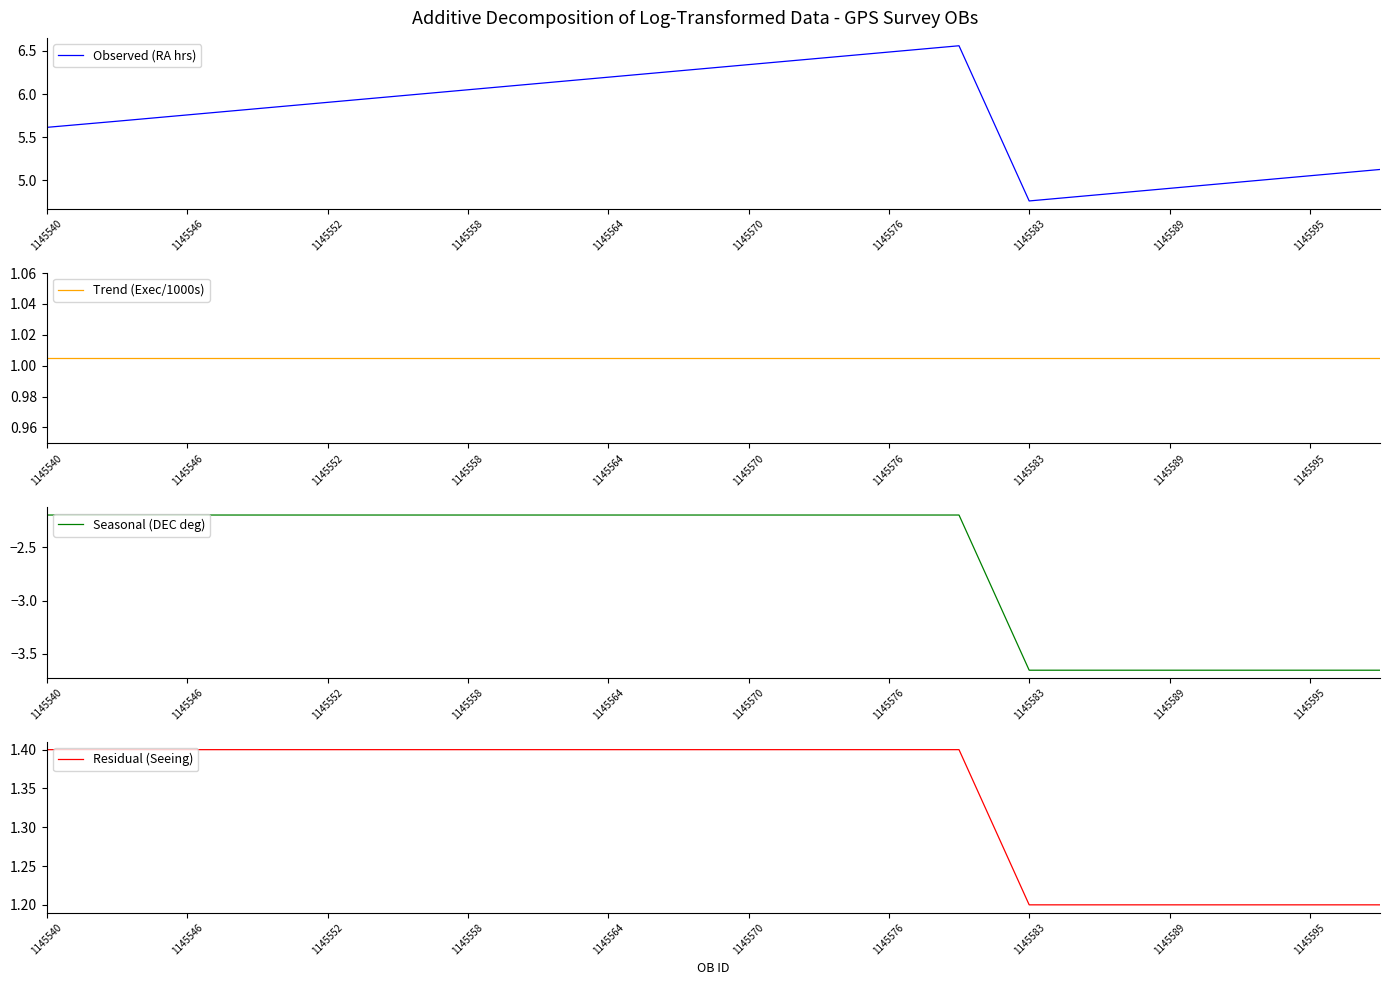

Is it true that Observed (RA hrs) equals 1.1 at 15?

False